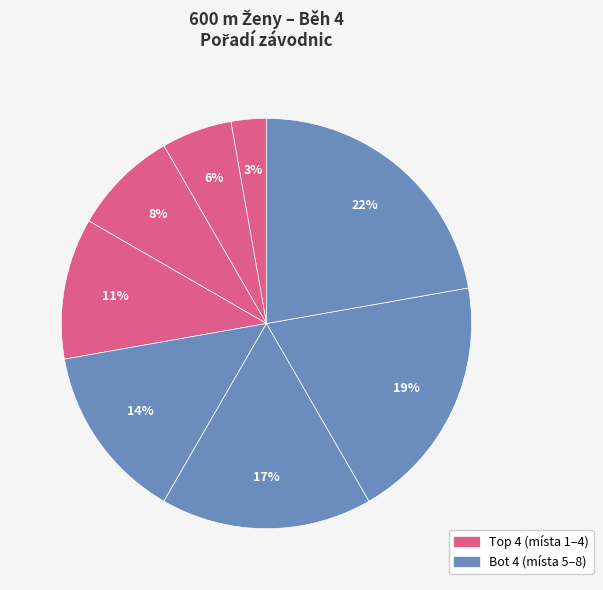

To the nearest percent, what is the average slice percentage?

12%